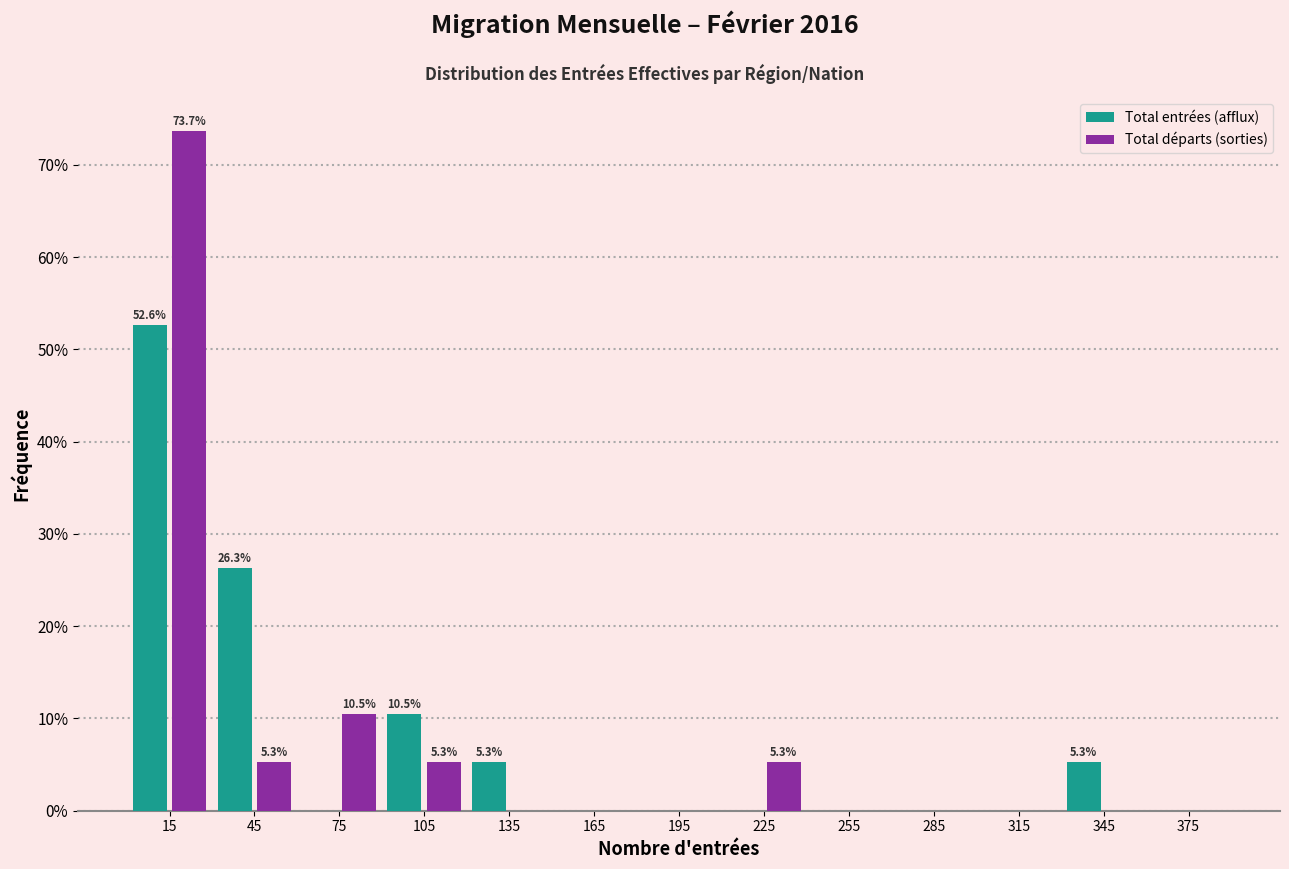

In the Total départs (sorties) series, which range on the x-axis has the tallest bar?

0 to 30